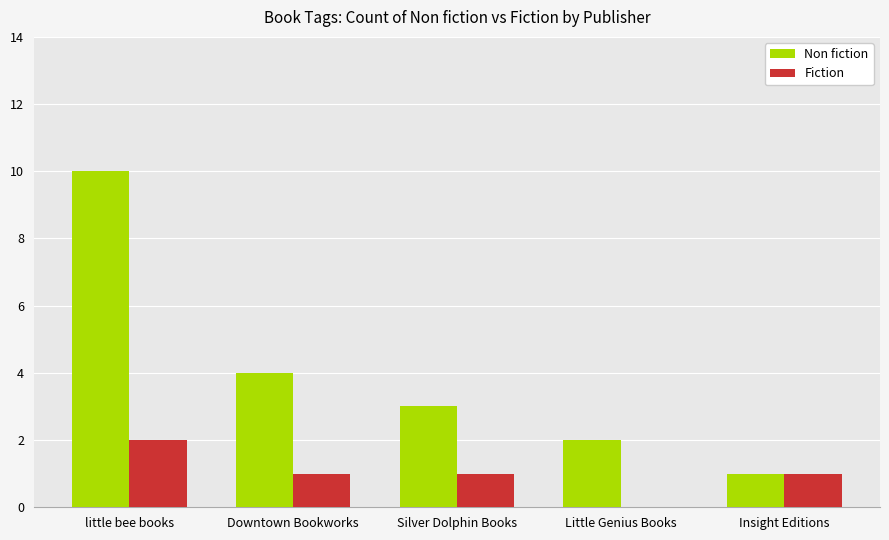

How many groups of bars are there?

5